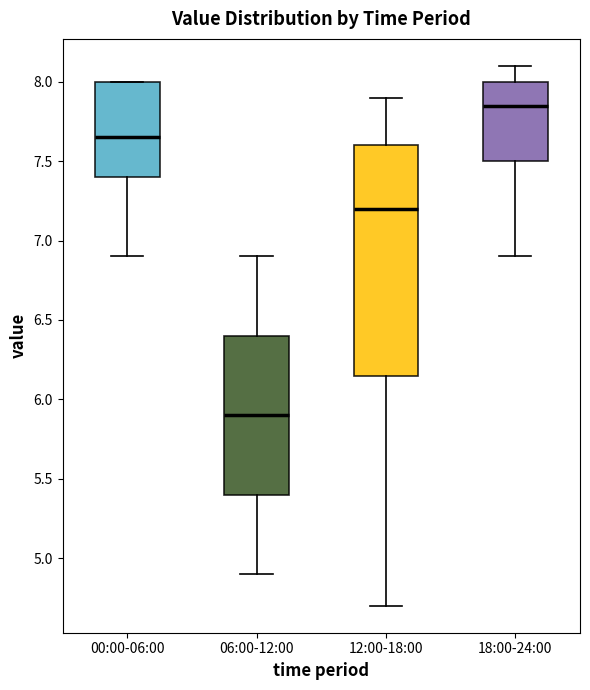

Reading left to right, read every box against the y-axis: the position of its median line, the range the box covers, and the ends of its whiskers. The values are not printed on the chart, so give them approximately, as read against the axis.

00:00-06:00: median 7.65, box 7.40 to 8.00, whiskers 6.90 to 8.00
06:00-12:00: median 5.90, box 5.40 to 6.40, whiskers 4.90 to 6.90
12:00-18:00: median 7.20, box 6.15 to 7.60, whiskers 4.70 to 7.90
18:00-24:00: median 7.85, box 7.50 to 8.00, whiskers 6.90 to 8.10